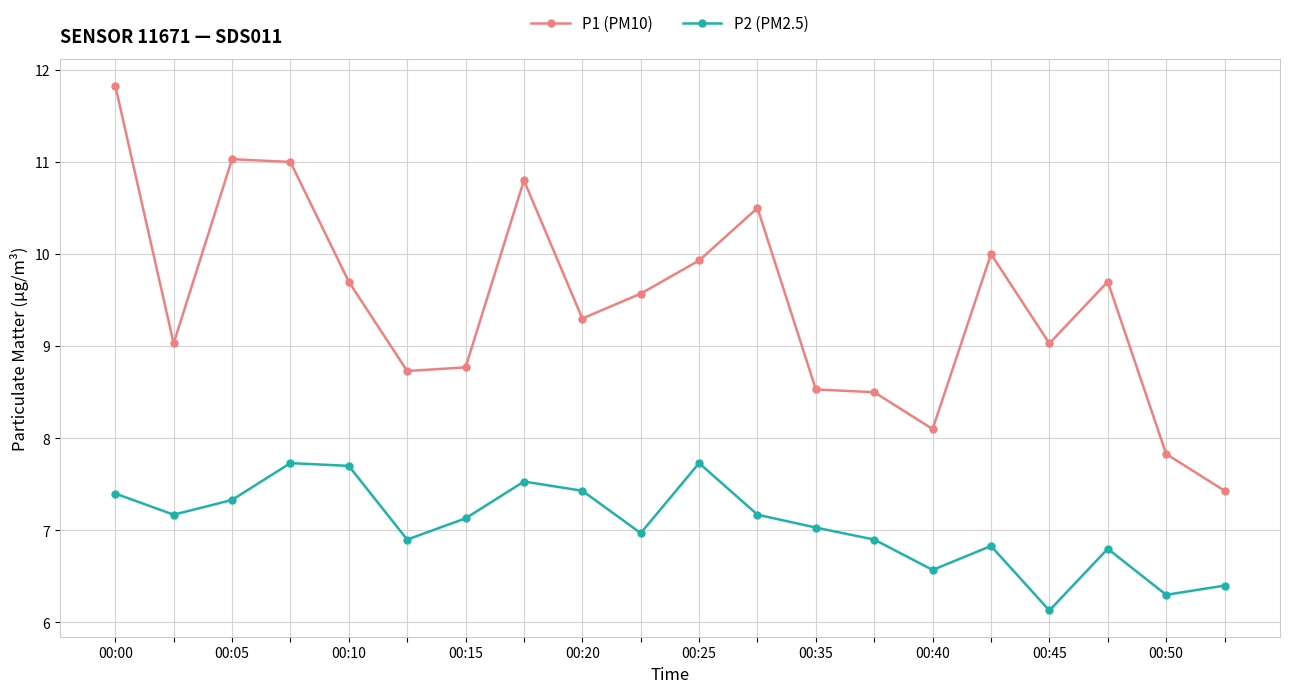

Rank the series by their average value, from highest to lowest.

P1 (PM10), P2 (PM2.5)